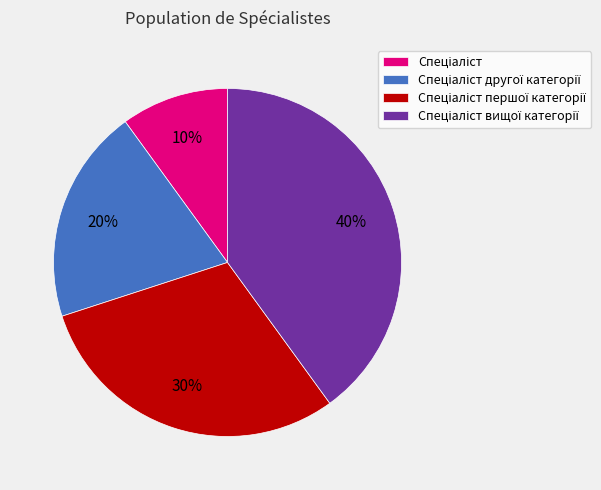

To the nearest percent, what is the difference between the largest and smallest slice percentages?

30%